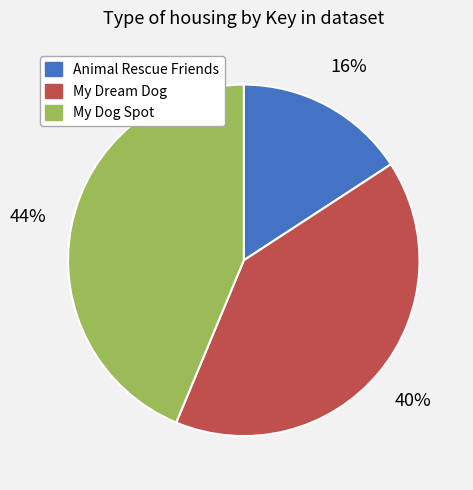

Is it true that My Dream Dog is 40% of the pie?

True